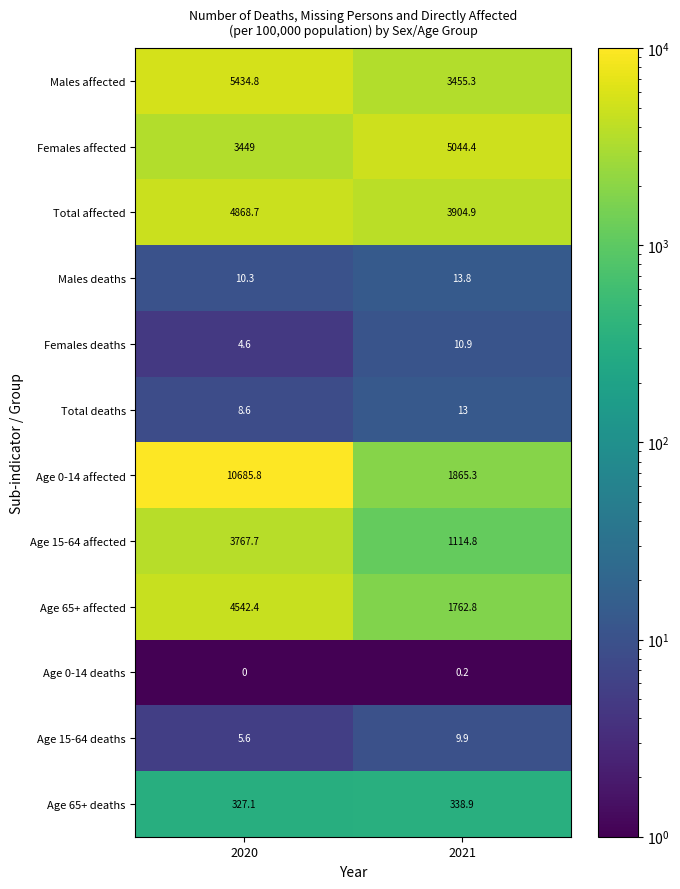

Reading right to left, what are all the values shown in this chart?

Males affected: 2021=3455.3	2020=5434.8
Females affected: 2021=5044.4	2020=3449.0
Total affected: 2021=3904.9	2020=4868.7
Males deaths: 2021=13.8	2020=10.3
Females deaths: 2021=10.9	2020=4.6
Total deaths: 2021=13.0	2020=8.6
Age 0-14 affected: 2021=1865.3	2020=10685.8
Age 15-64 affected: 2021=1114.8	2020=3767.7
Age 65+ affected: 2021=1762.8	2020=4542.4
Age 0-14 deaths: 2021=0.2	2020=0.0
Age 15-64 deaths: 2021=9.9	2020=5.6
Age 65+ deaths: 2021=338.9	2020=327.1